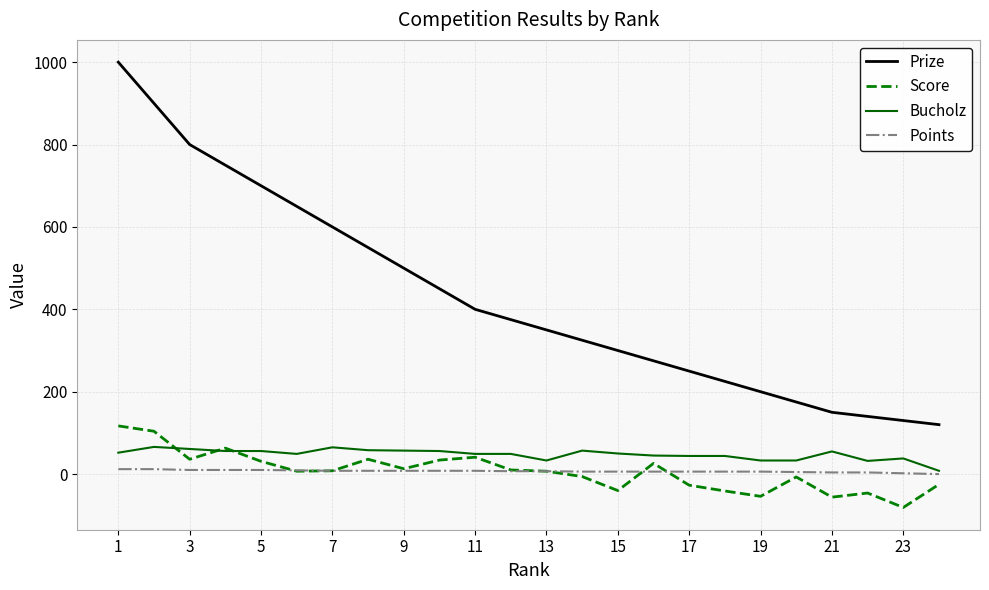

List the series in order of their peak value, highest first.

Prize, Score, Bucholz, Points